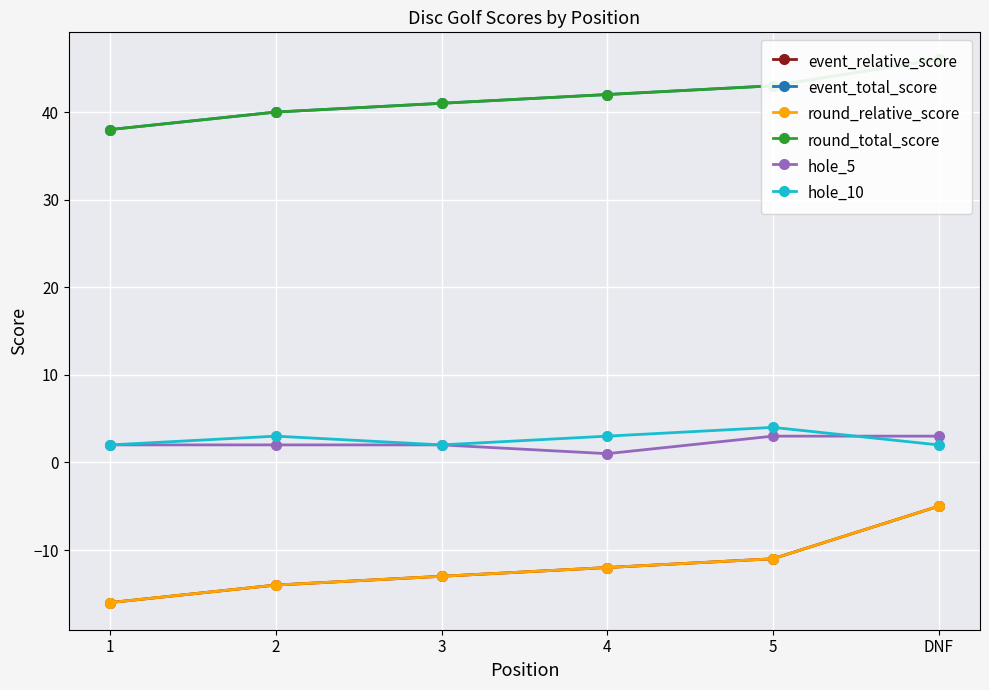

What is the approximate value of hole_5 at 5?

3